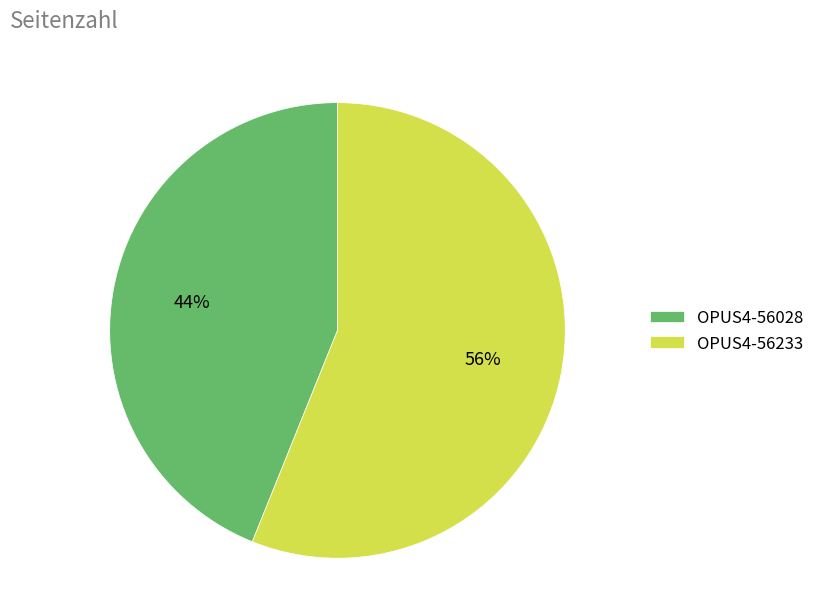

Which slice represents more than half of the pie?

OPUS4-56233